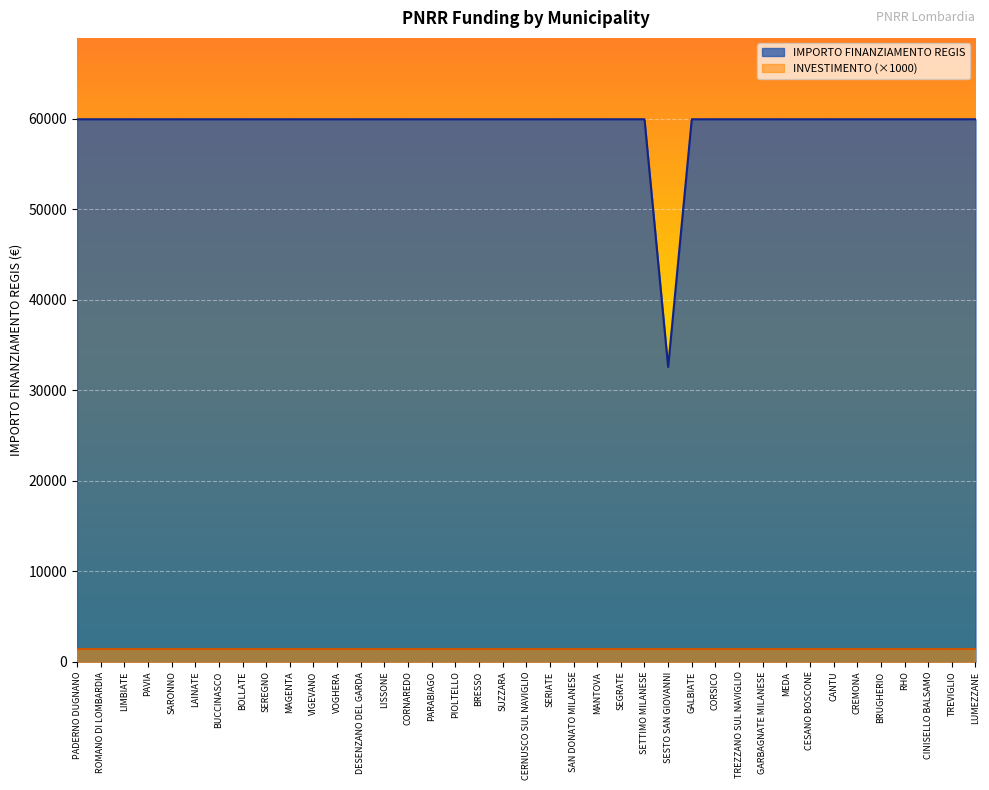

What is the sum of all values?

2311297